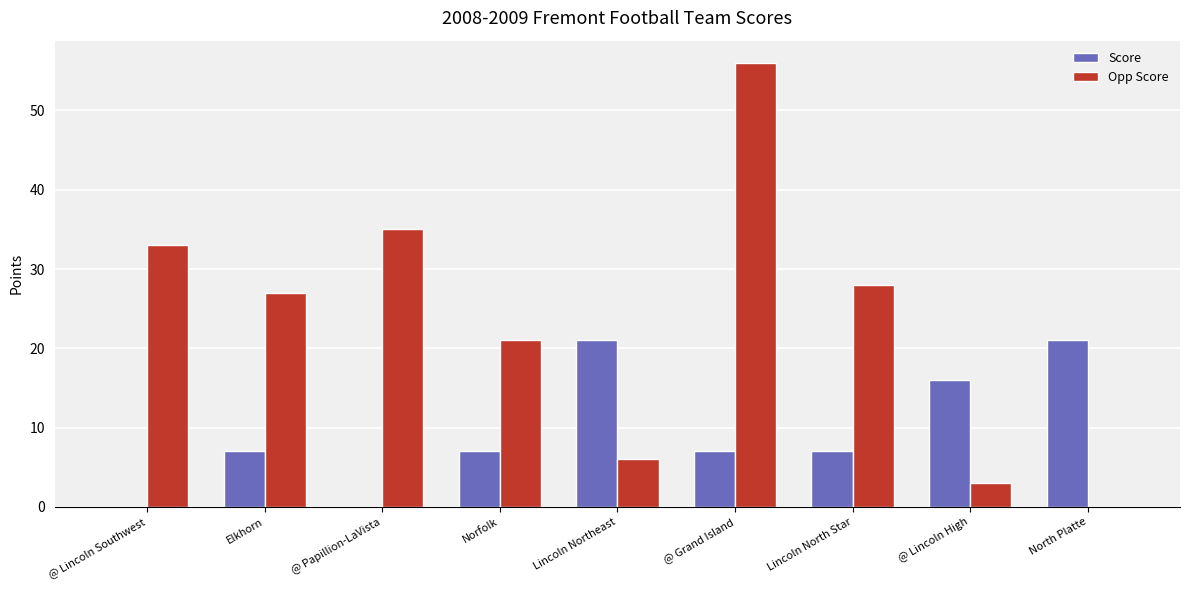

Are the bars grouped side by side (vs. stacked)?

Yes